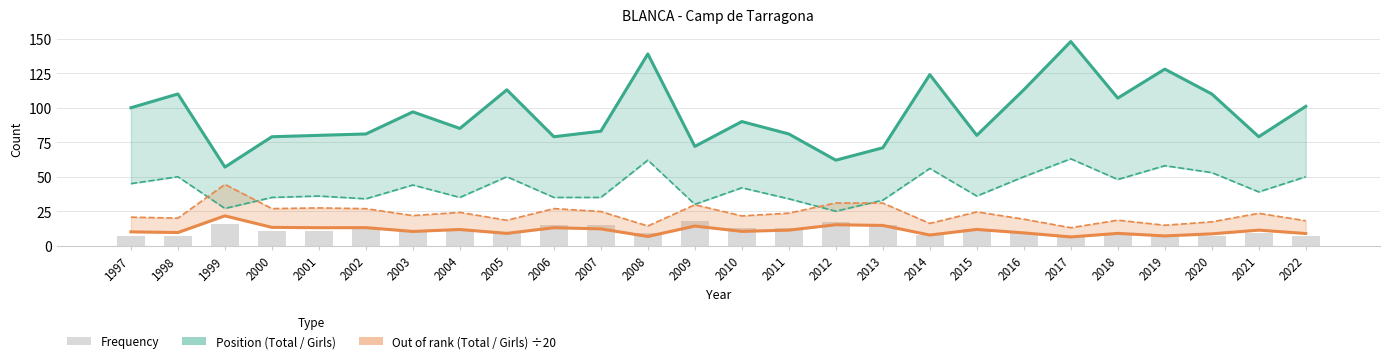

Which has a higher value, 2018 or 2004?

2018